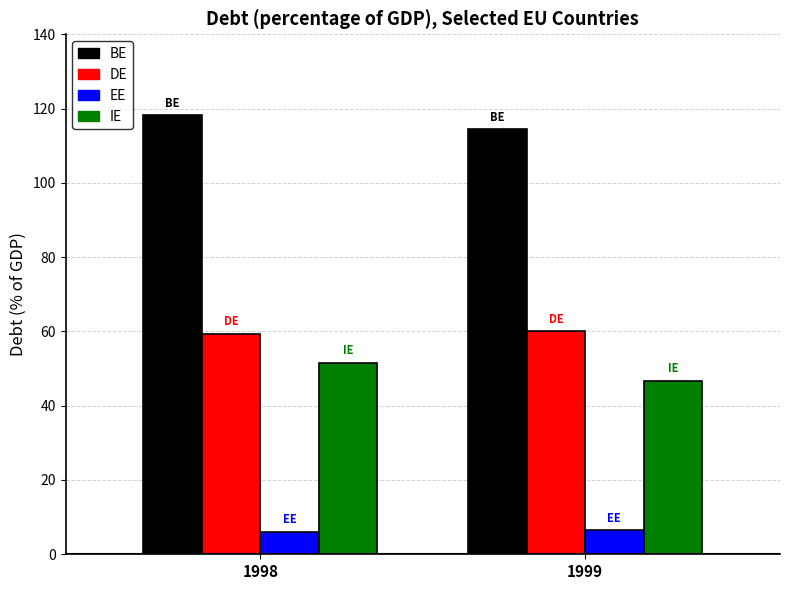

Which series has the largest total across all categories?

BE